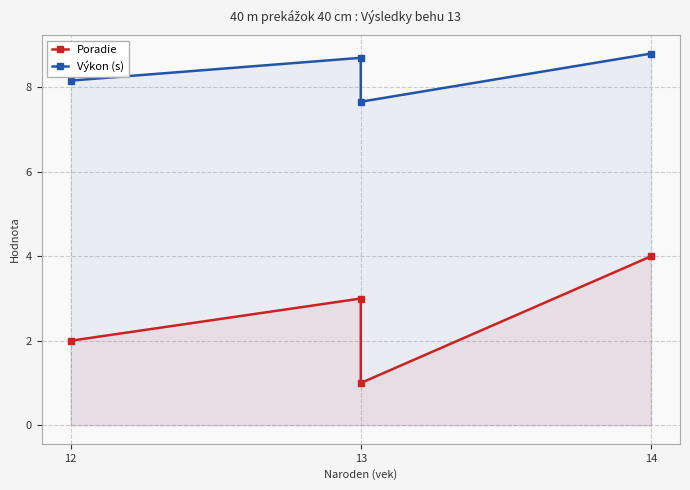

What is the value of the Výkon (s) point at the 1st from the left?

8.2